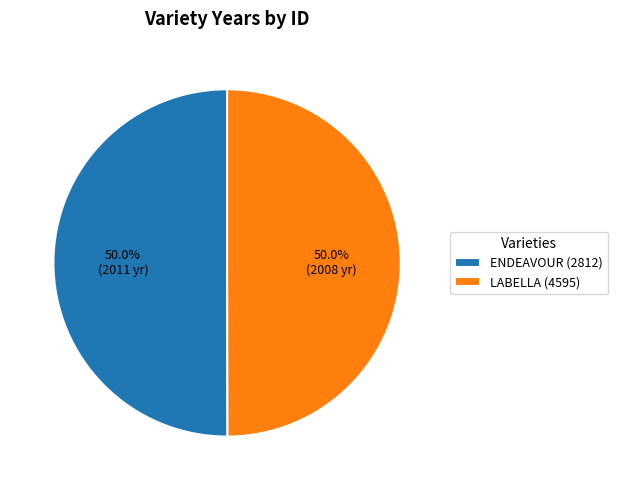

The LABELLA (4595) slice represents 65% of the pie. True or false?

False